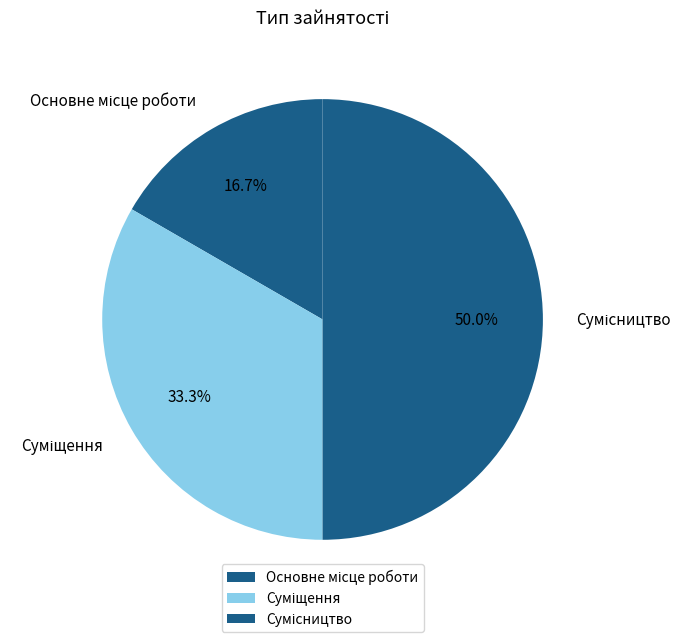

How many segments does this pie chart have?

3